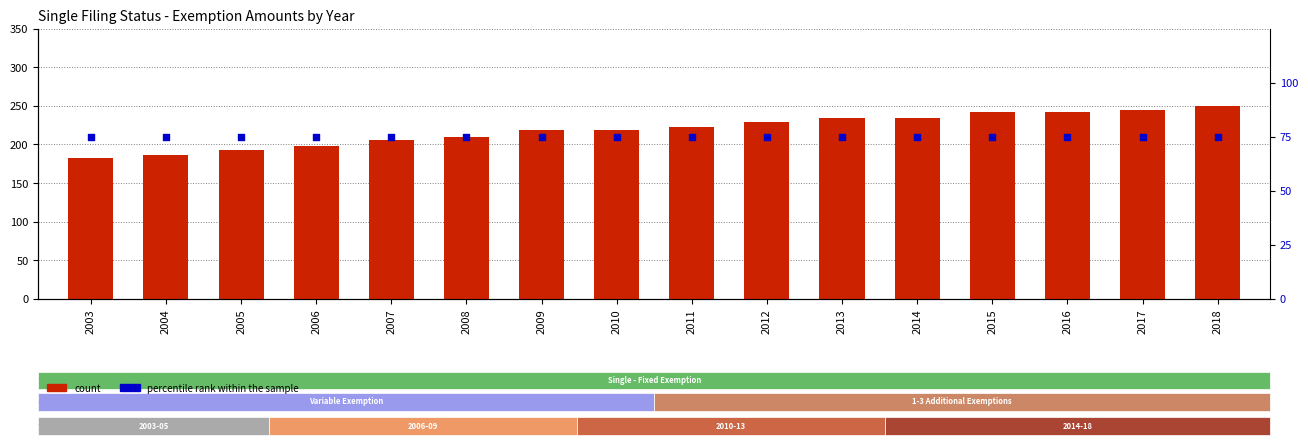

Which series contains the lowest Y value?

percentile rank within the sample